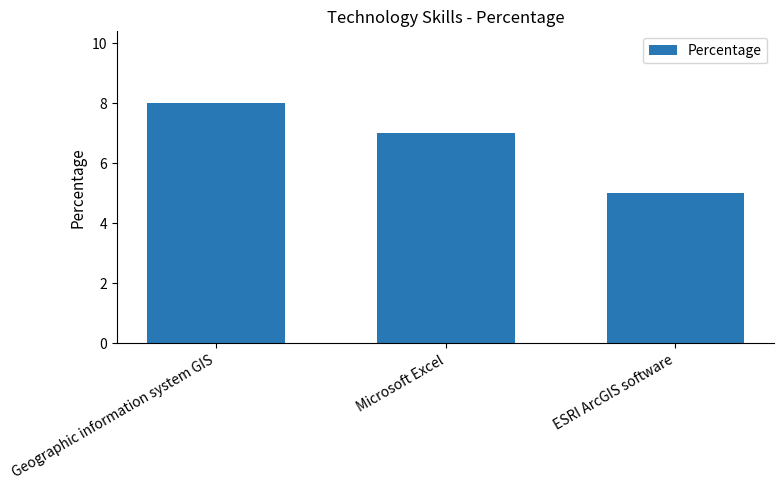

What is the maximum value shown in the chart?

8